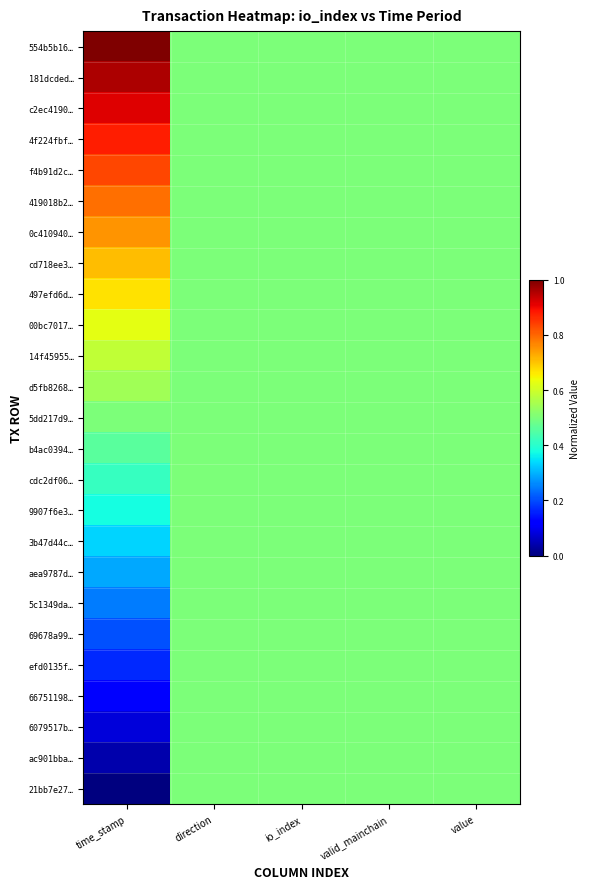

At which category is the sum across all series the highest?

time_stamp